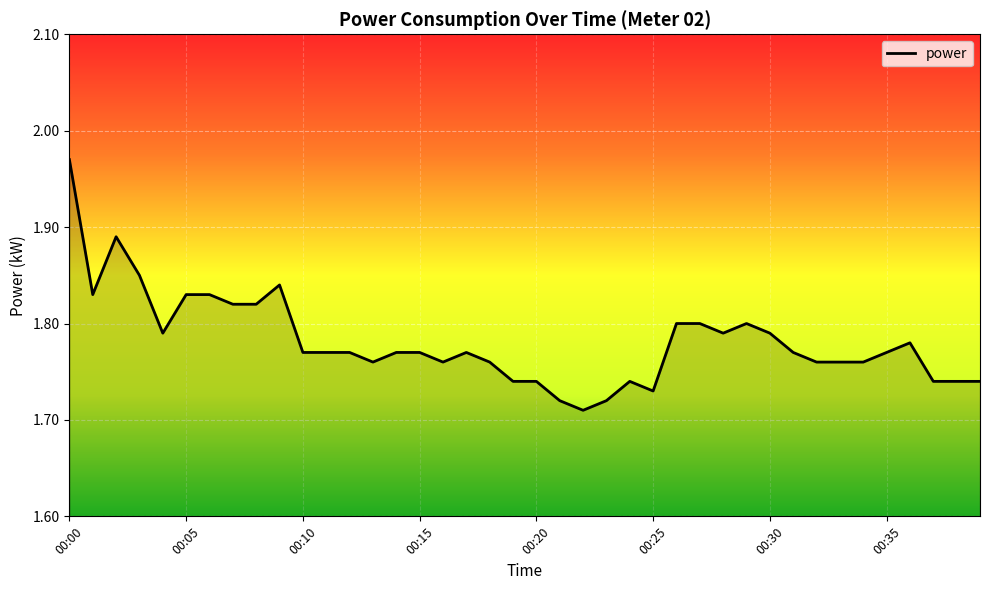

Does the chart have visible grid lines?

Yes